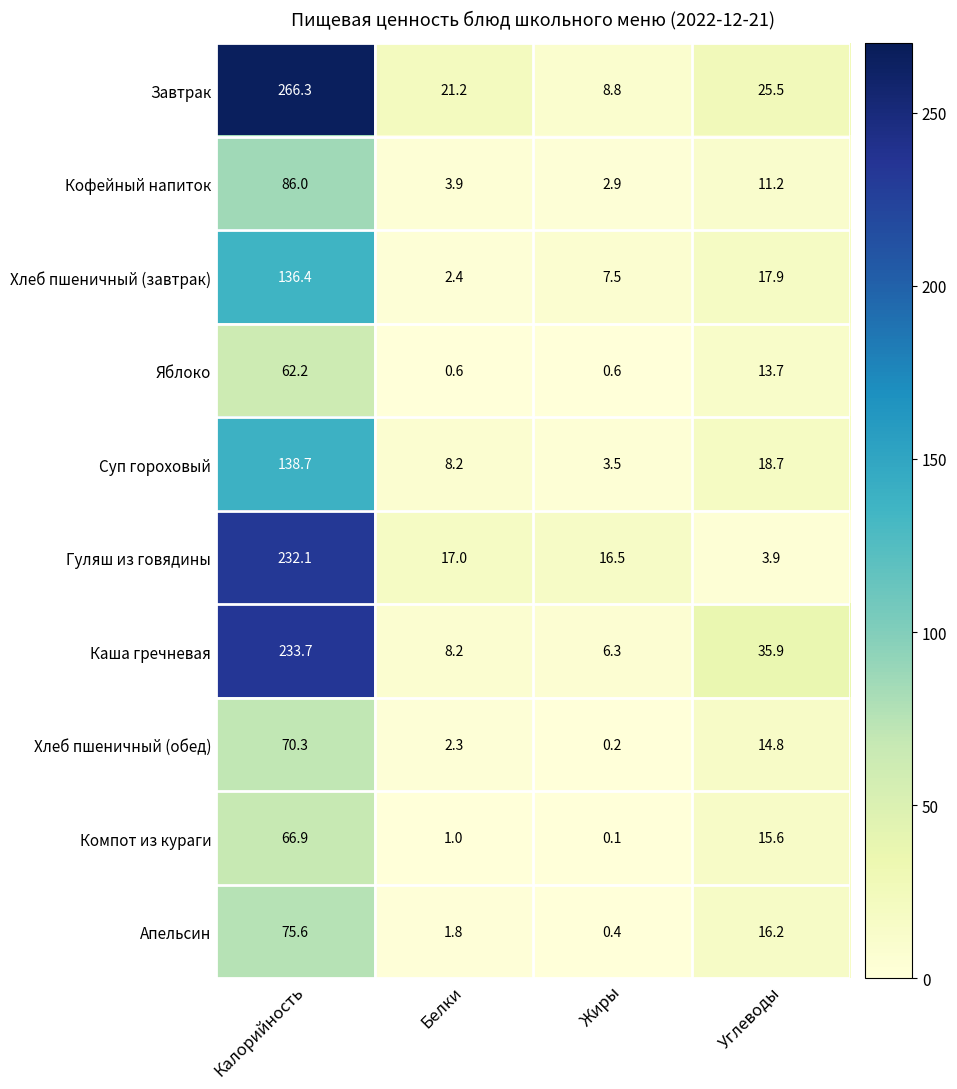

Between Белки and Углеводы, which series saw the biggest shift?

Каша гречневая